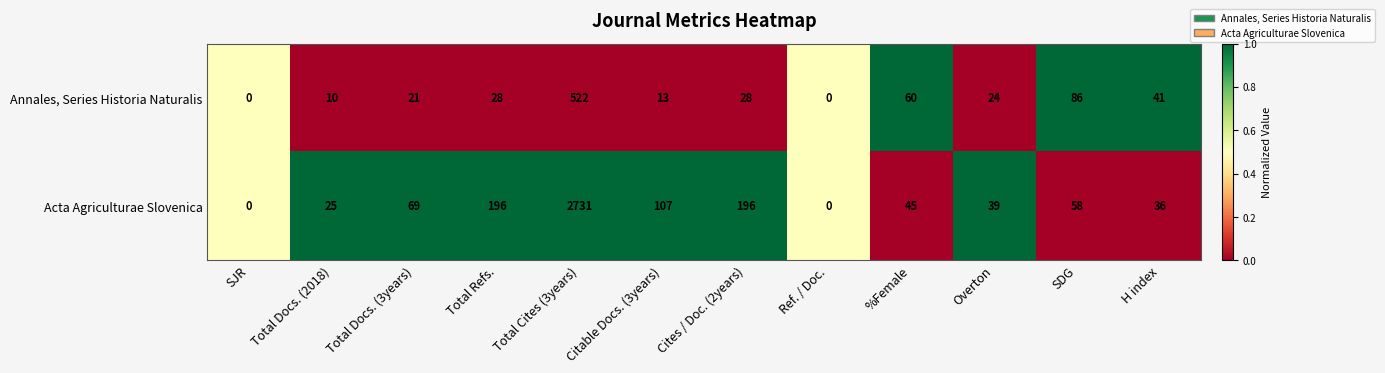

At which category is the sum across all series the highest?

Total Cites (3years)